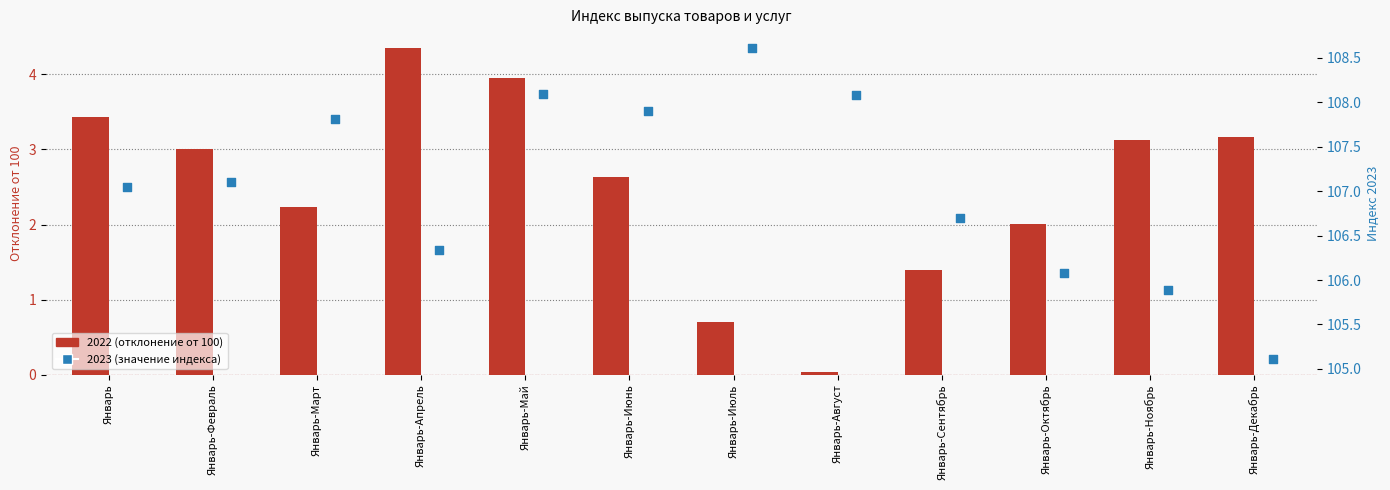

Which series has the largest total across all categories?

2023